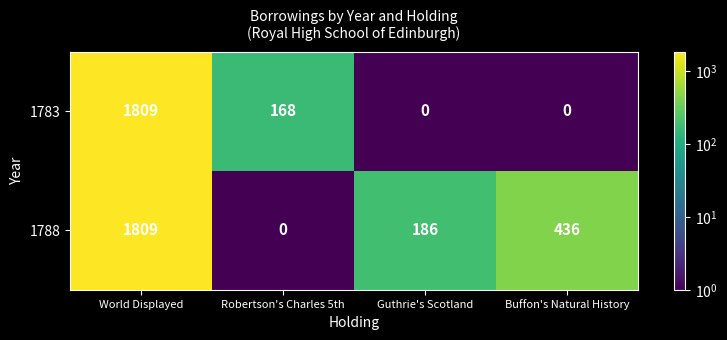

Reading left to right, what are all the values shown in this chart?

1783: 1809	168	0	0
1788: 1809	0	186	436